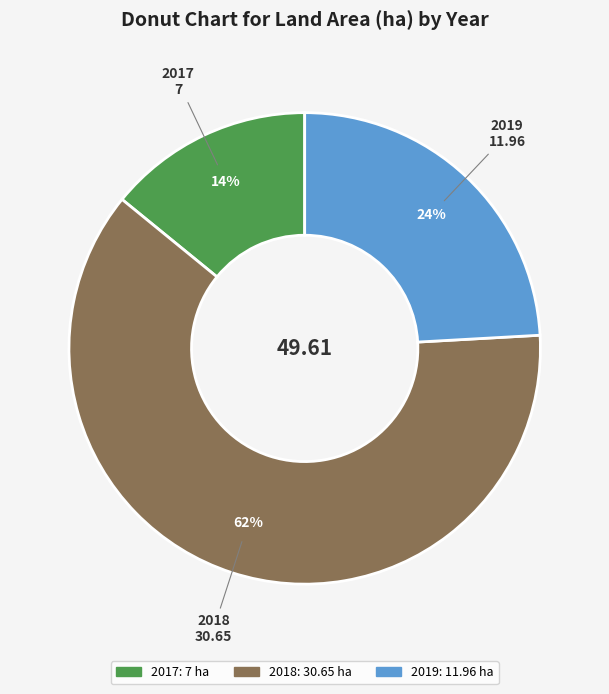

Which category accounts for the majority?

2018